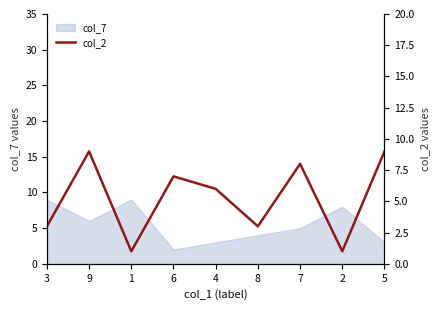

Where does the data first go above 6?

9